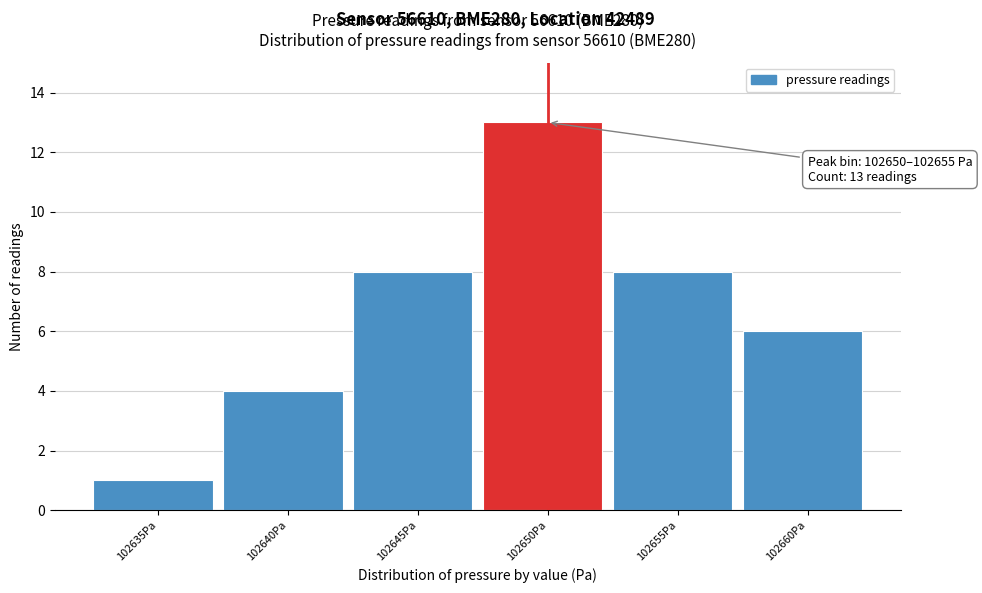

Reading left to right, extract all data points from this chart.

102635Pa=1	102640Pa=4	102645Pa=8	102650Pa=13	102655Pa=8	102660Pa=6